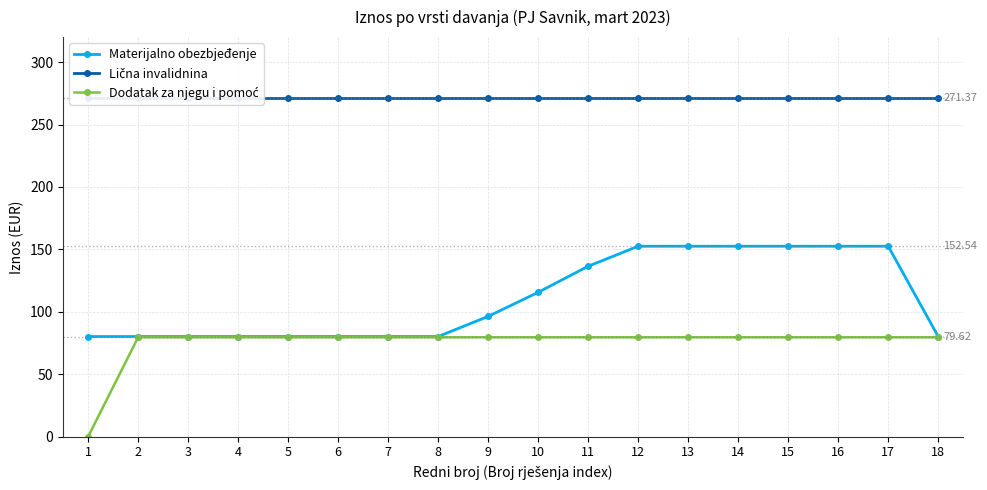

Between 1 and 14, which is larger?

14